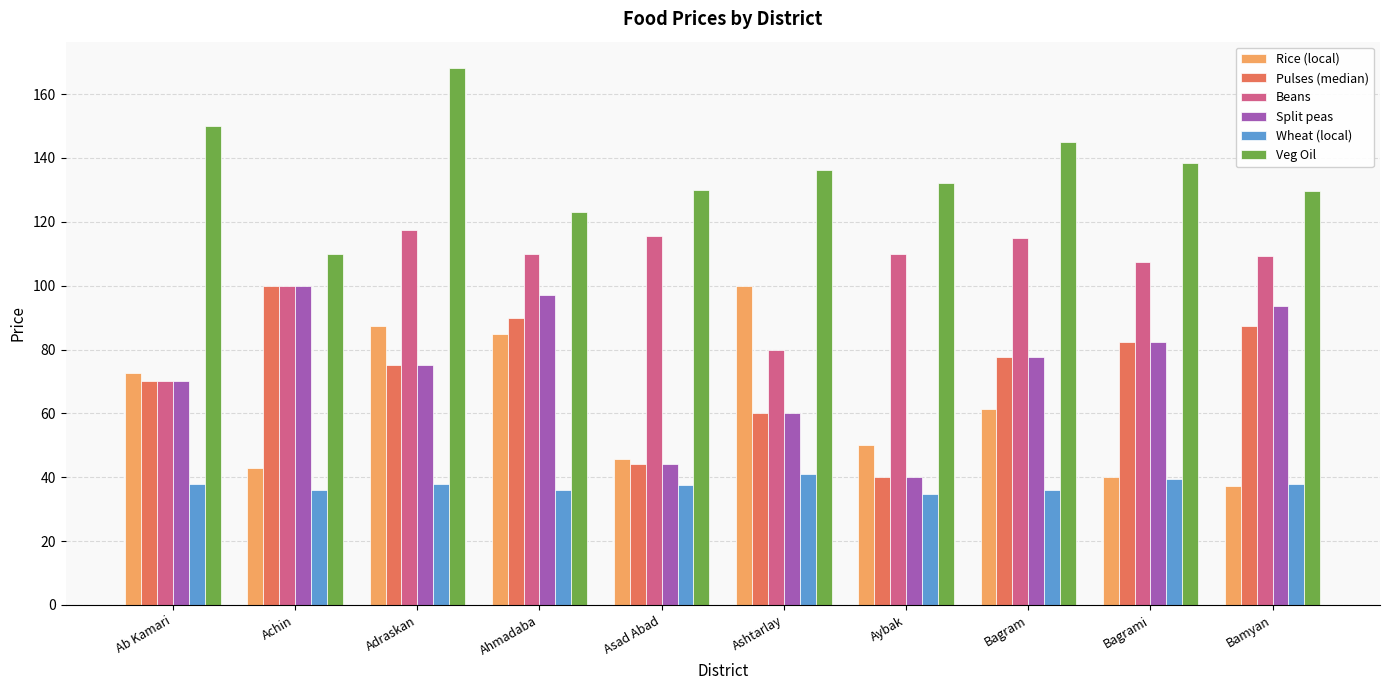

Between Bagram and Bagrami, which series saw the biggest shift?

Rice (local)